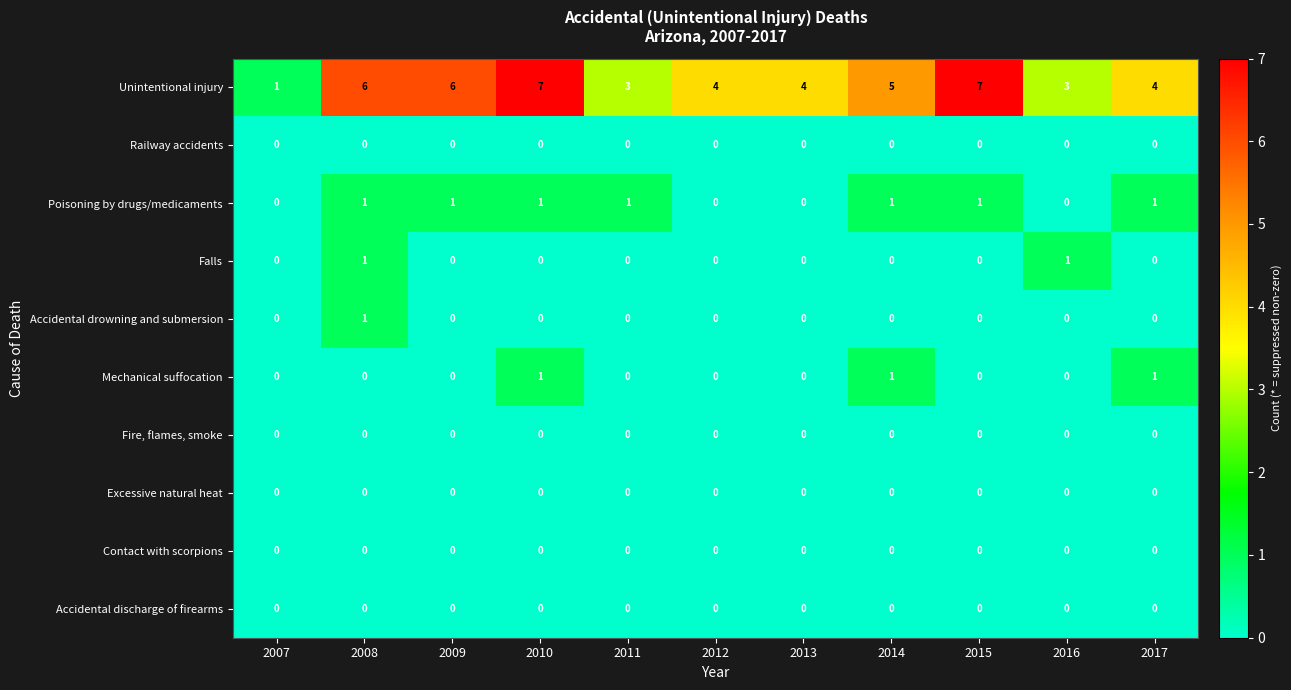

Which series has the largest total across all categories?

Unintentional injury